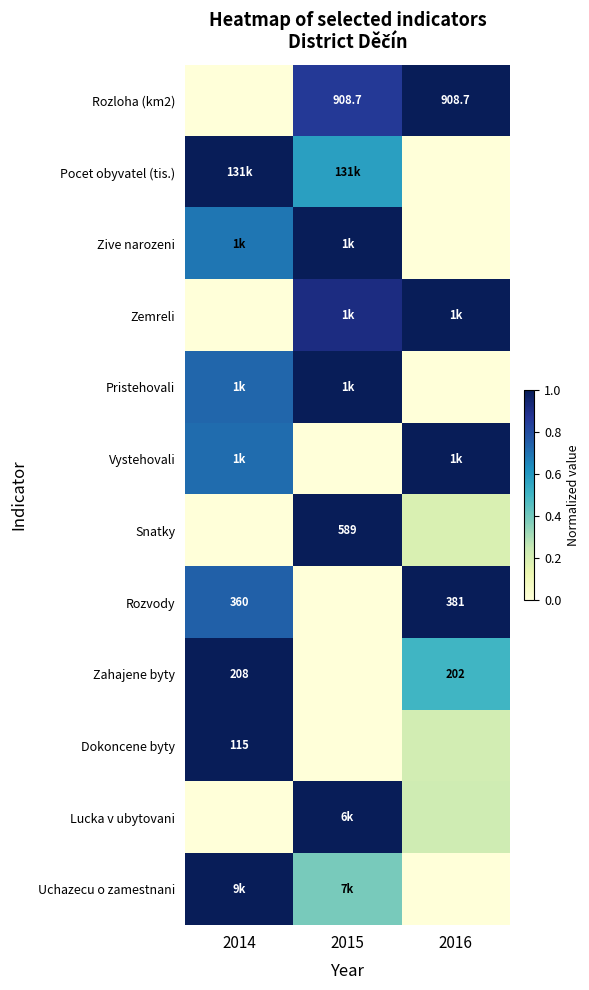

How many distinct data groups are displayed?

12